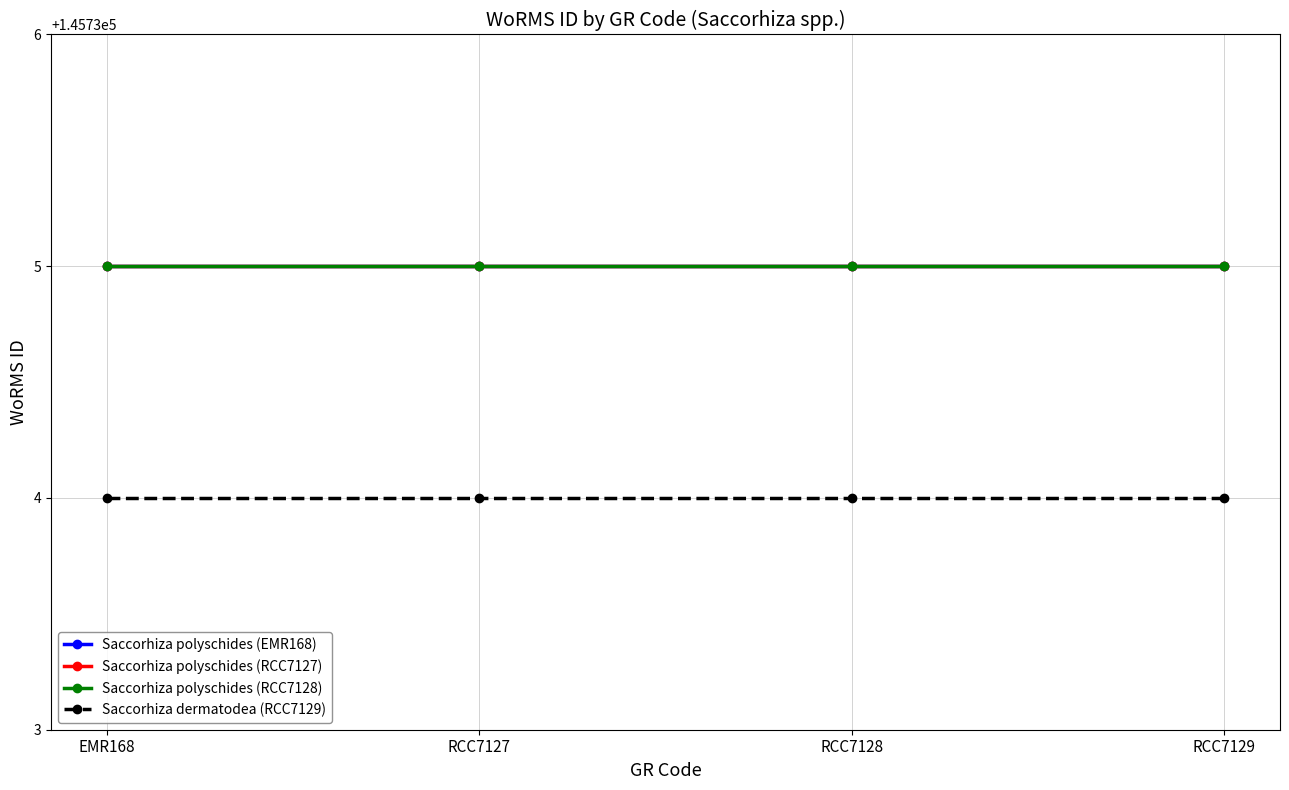

Reading left to right, list all the values displayed in this chart.

Saccorhiza polyschides (EMR168): 145735	145735	145735	145735
Saccorhiza polyschides (RCC7127): 145735	145735	145735	145735
Saccorhiza polyschides (RCC7128): 145735	145735	145735	145735
Saccorhiza dermatodea (RCC7129): 145734	145734	145734	145734